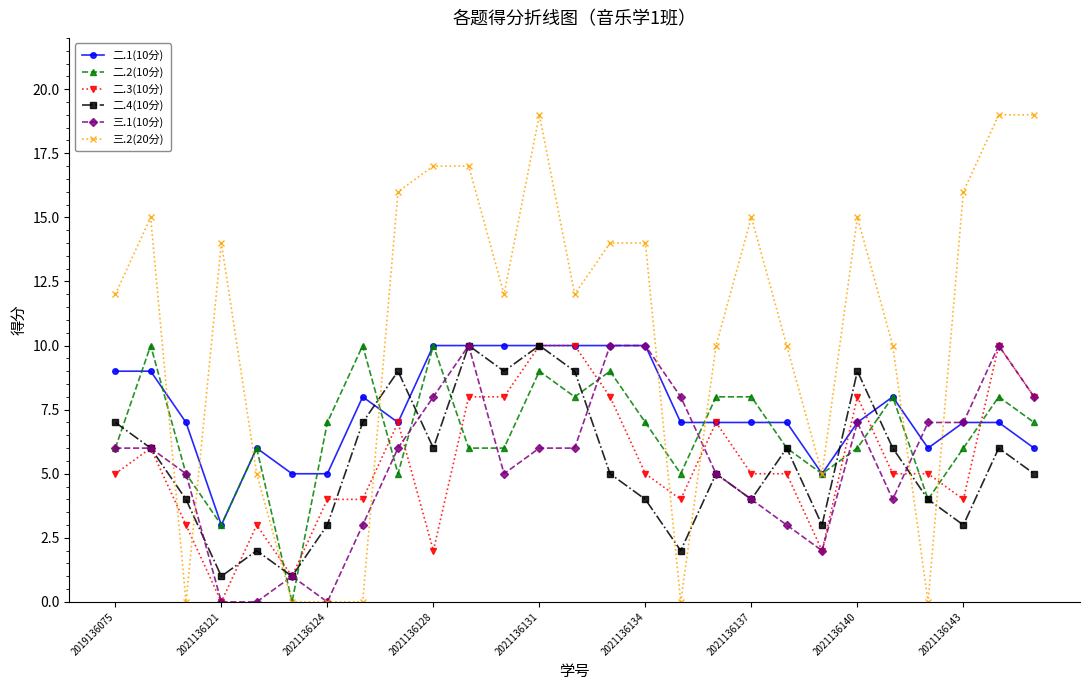

True or false: 三.2(20分) has more than 0 points higher than both neighbors.

True